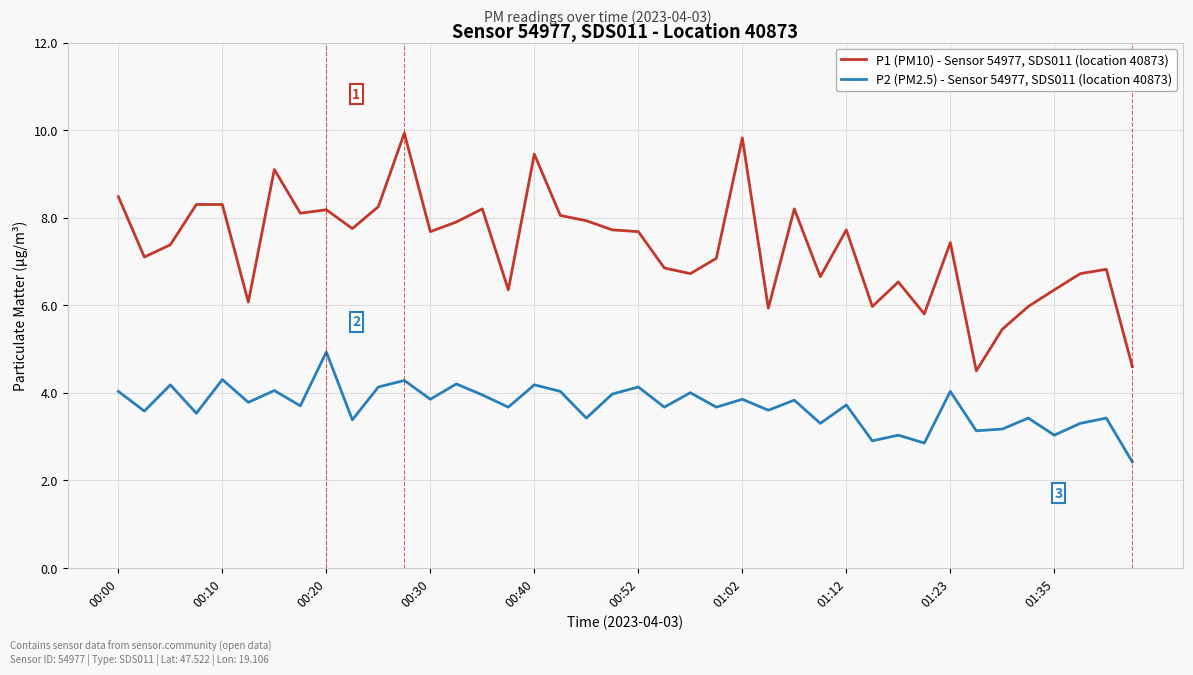

Rank the series by their maximum value, from lowest to highest.

P2 (PM2.5) - Sensor 54977, SDS011 (location 40873), P1 (PM10) - Sensor 54977, SDS011 (location 40873)